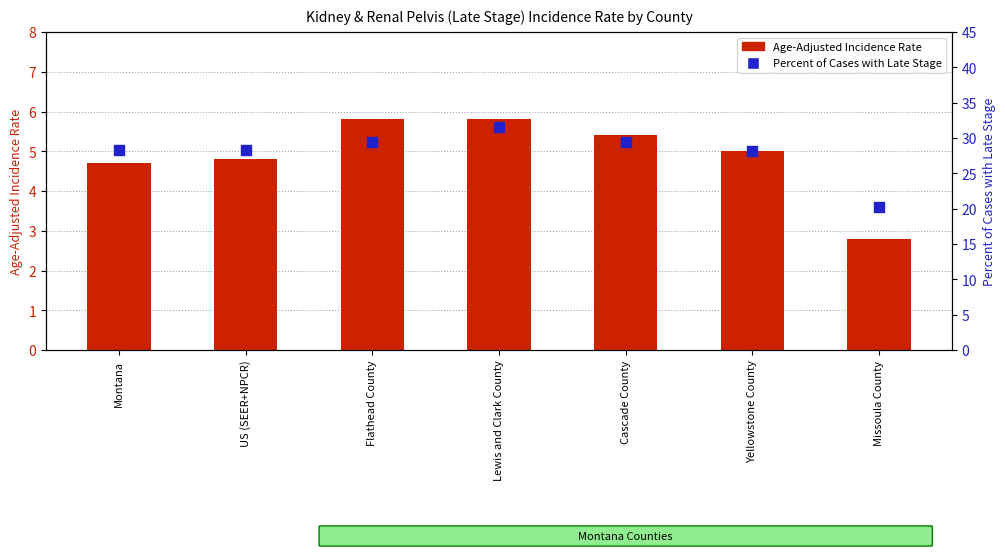

Which series contains the lowest Y value?

Age-Adjusted Incidence Rate